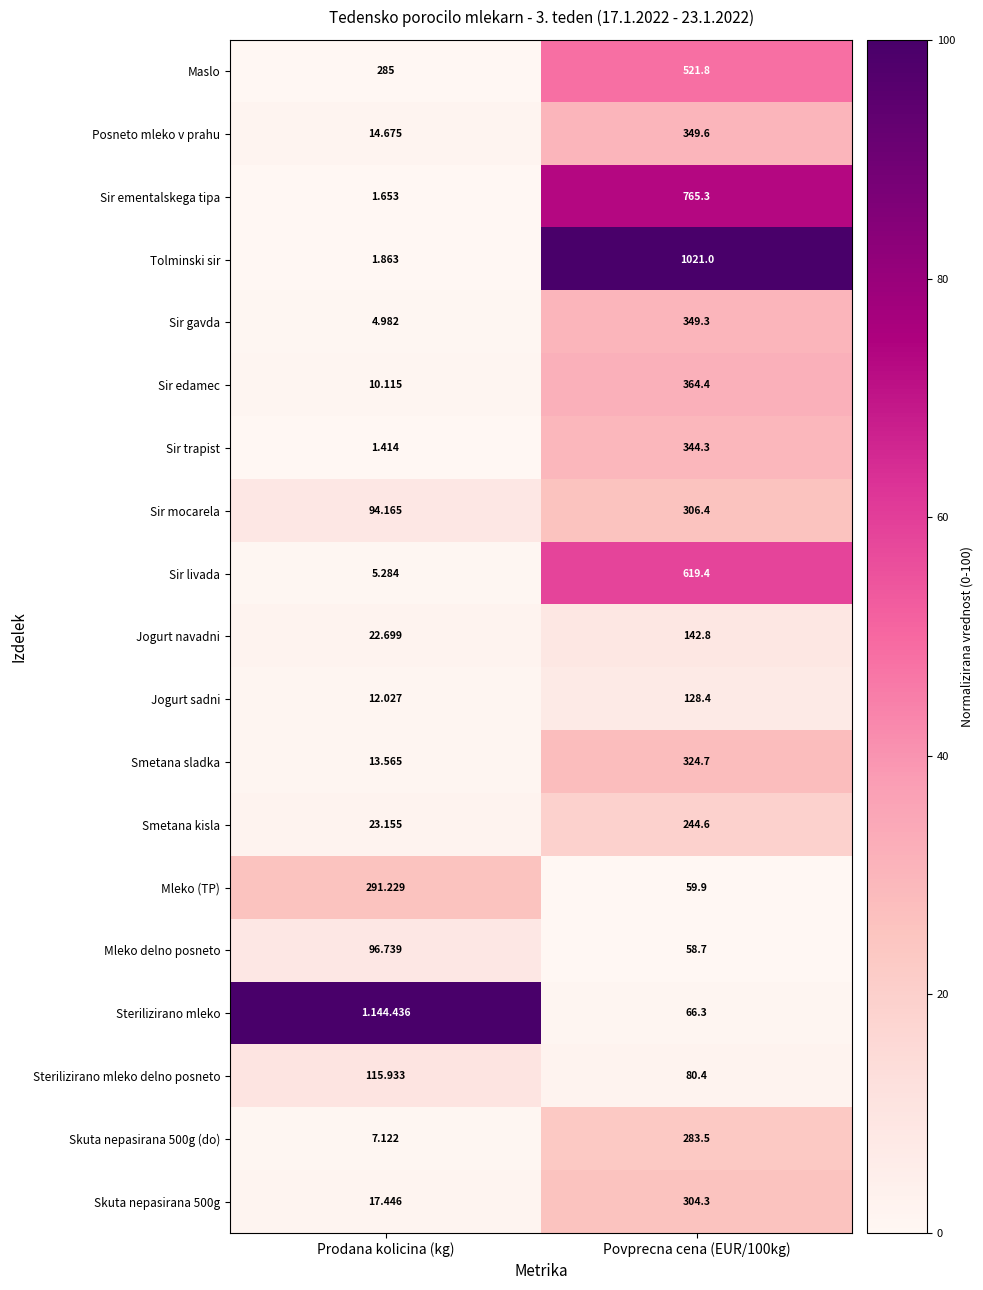

At which label does Smetana sladka reach its minimum?

Prodana kolicina (kg)